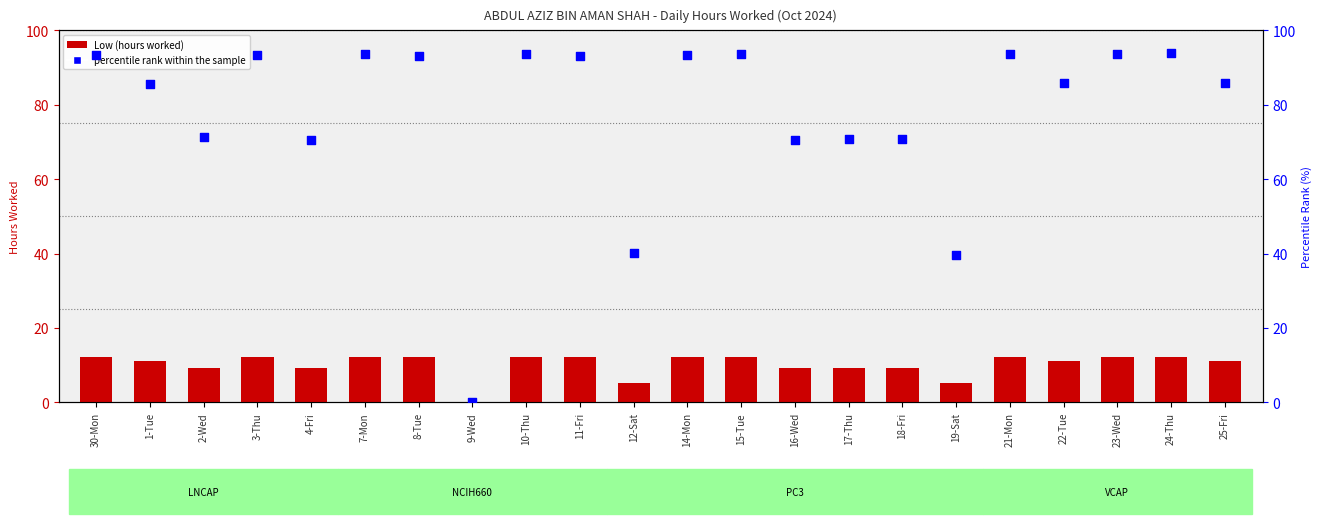

Is the value of percentile rank within the sample at 7-Mon greater than the value of Low (hours worked) at 4-Fri?

Yes